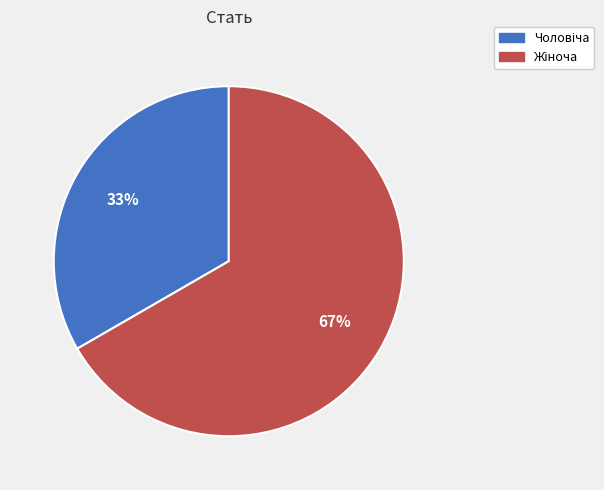

Is there any slice that represents more than half of the pie?

Yes